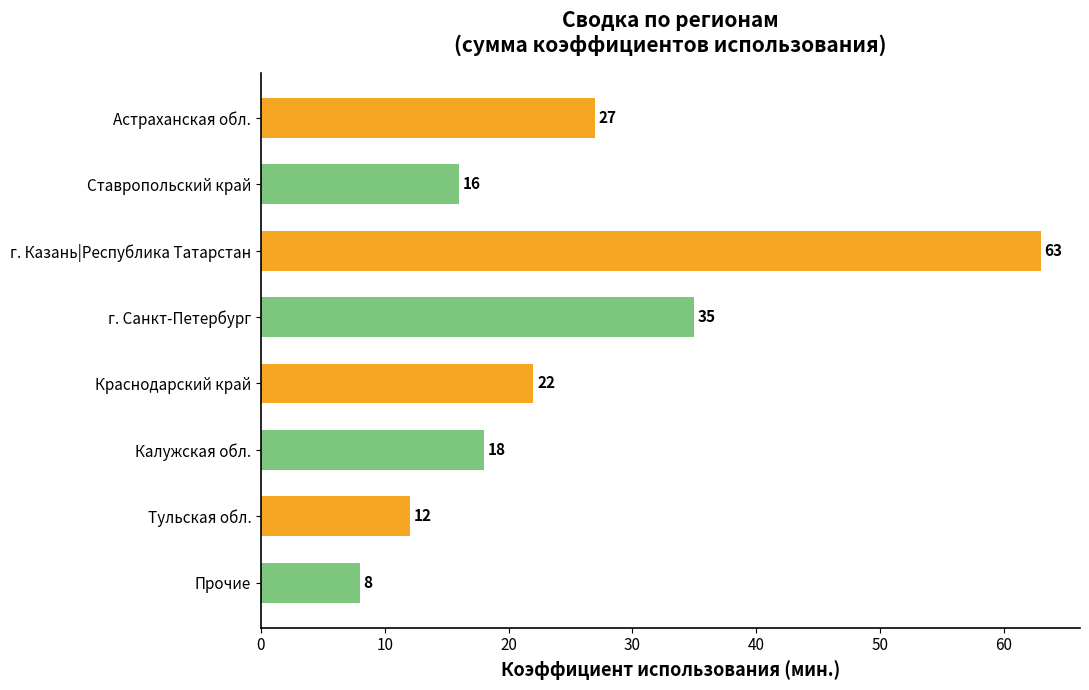

Reading top to bottom, what are all the values shown in this chart?

27	16	63	35	22	18	12	8